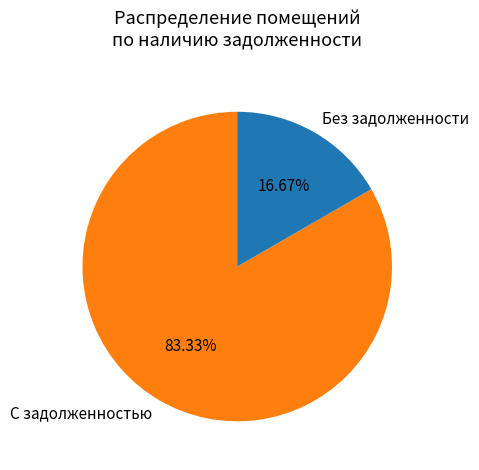

Is there any slice that represents more than half of the pie?

Yes